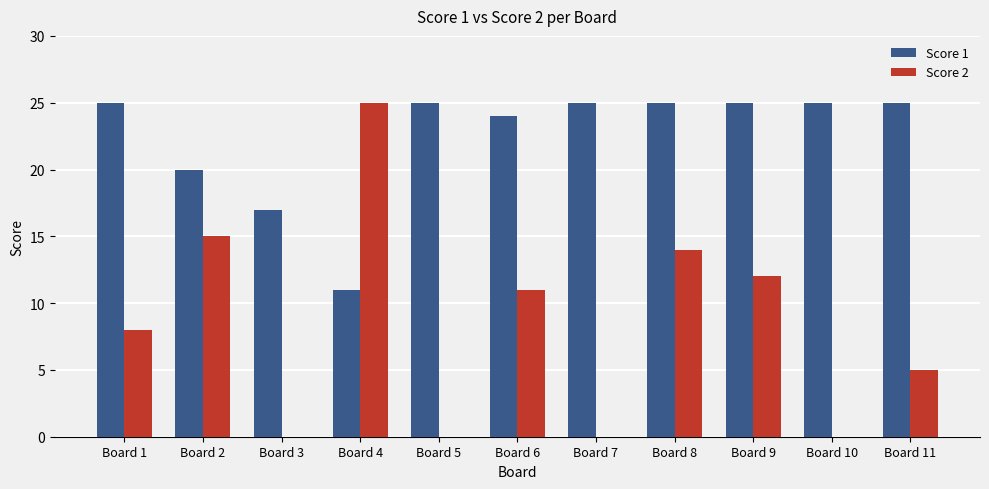

Is the value of Score 1 at Board 1 greater than the value of Score 2 at Board 1?

Yes